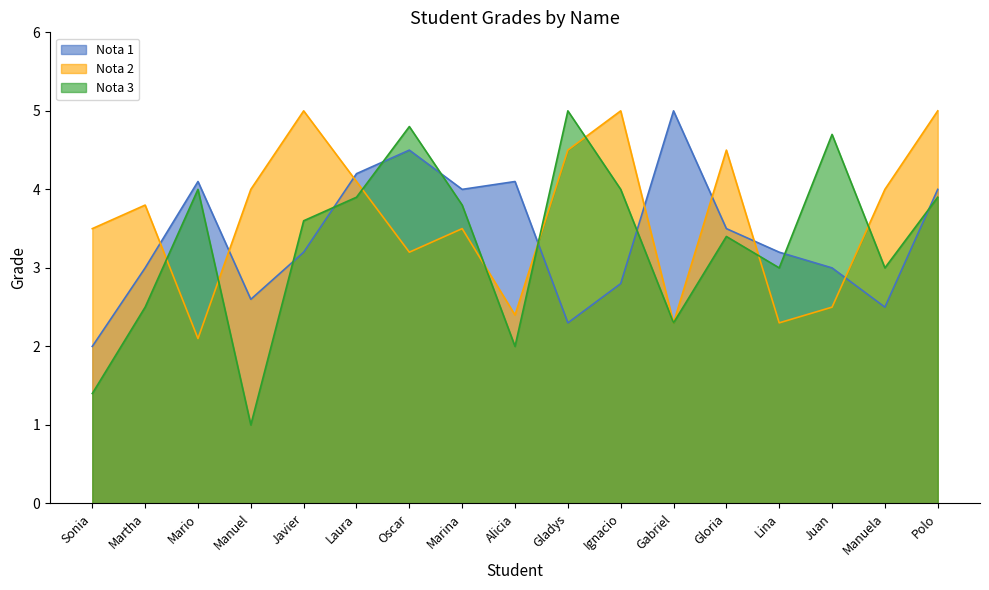

How many values in the Nota 2 series are below 3?

5